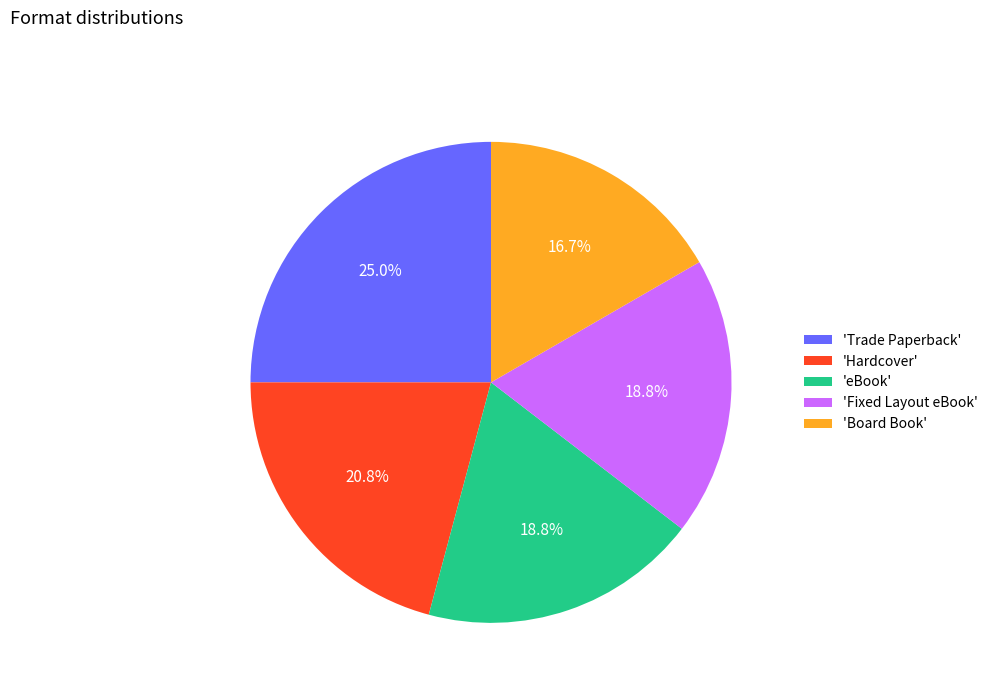

Is 'Fixed Layout eBook' the majority of the pie?

No